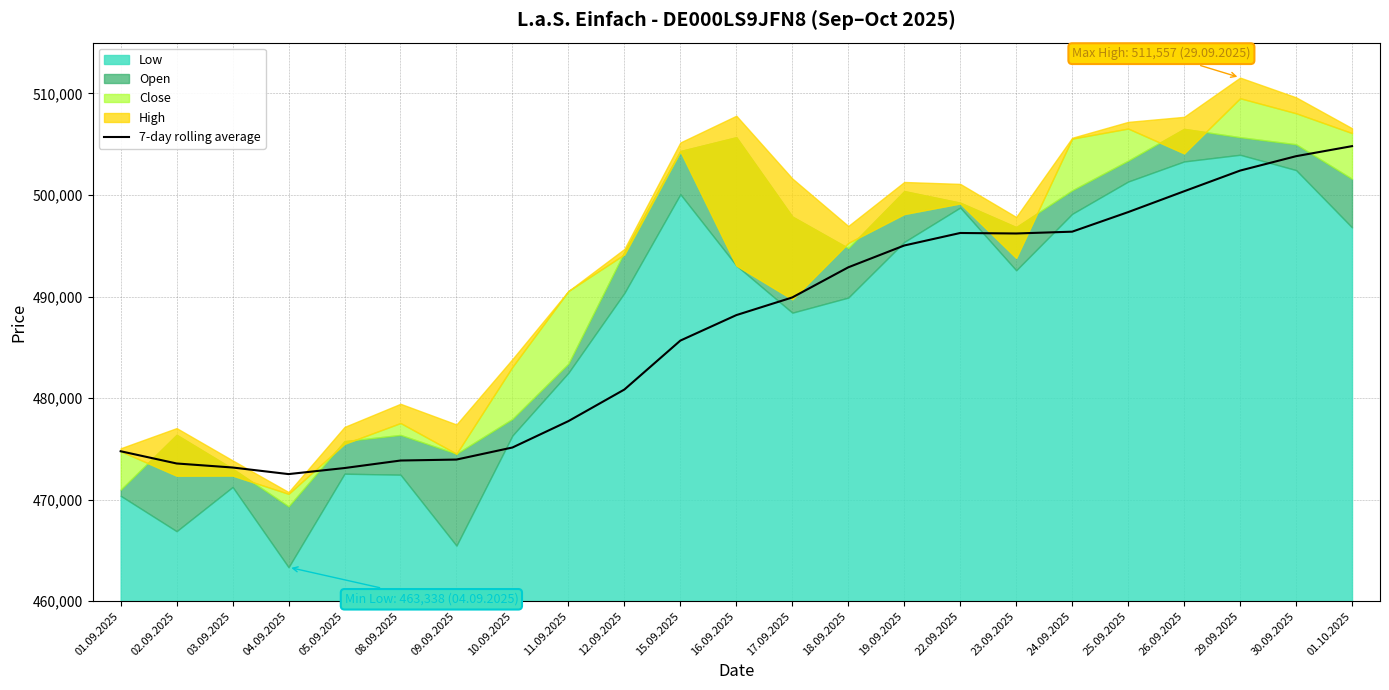

What is the change in value from 16.09.2025 to 25.09.2025?

+10143.0